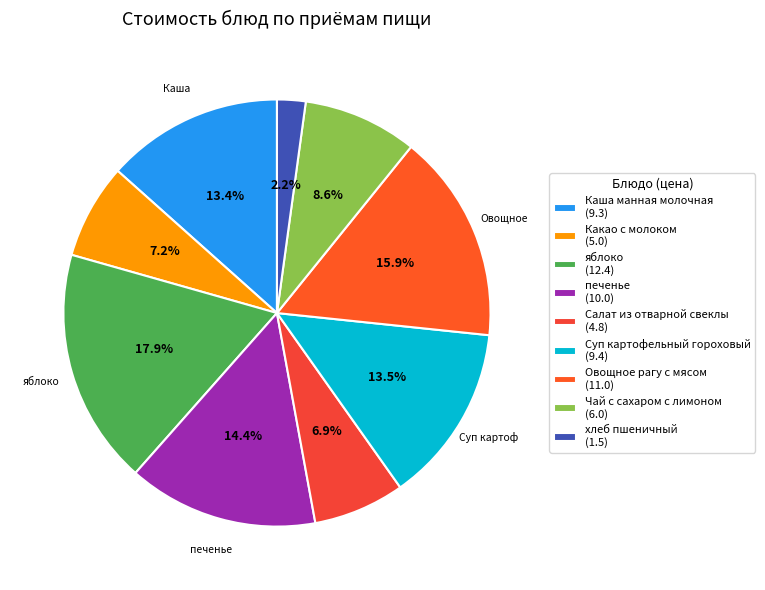

Count the number of slices in the pie.

9